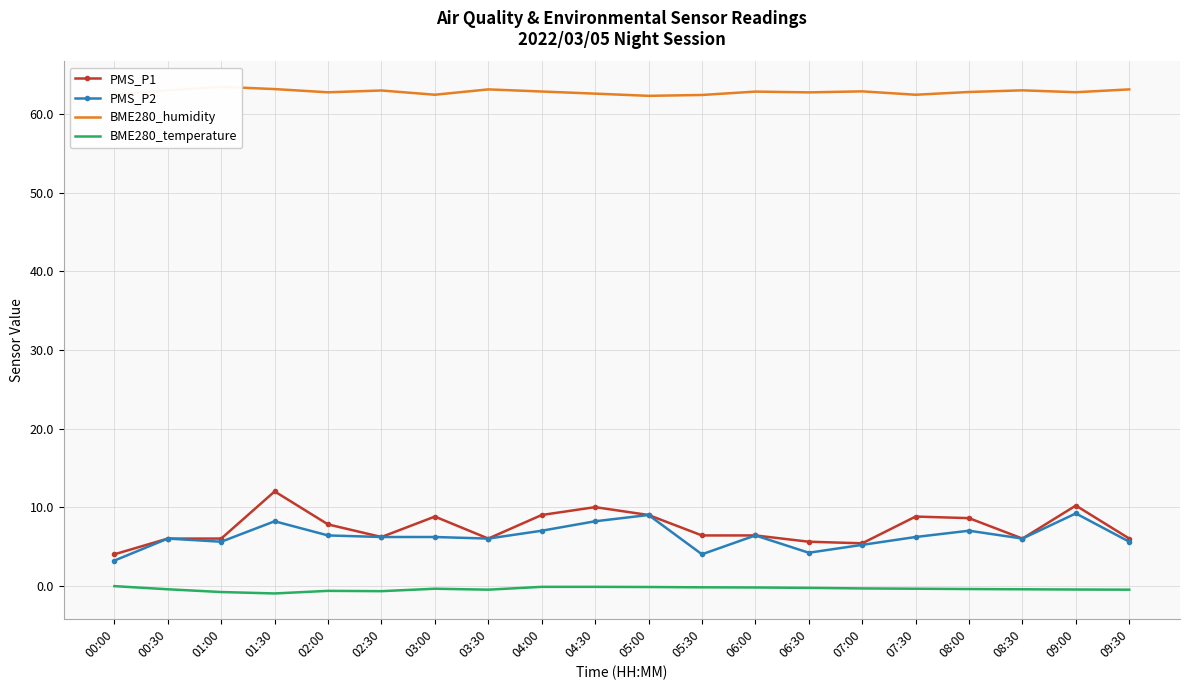

Reading right to left, list all the values displayed in this chart.

PMS_P1: 09:30=6.0	09:00=10.2	08:30=6.0	08:00=8.6	07:30=8.8	07:00=5.4	06:30=5.6	06:00=6.4	05:30=6.4	05:00=9.0	04:30=10.0	04:00=9.0	03:30=6.0	03:00=8.8	02:30=6.2	02:00=7.8	01:30=12.0	01:00=6.0	00:30=6.0	00:00=4.0
PMS_P2: 09:30=5.6	09:00=9.2	08:30=6.0	08:00=7.0	07:30=6.2	07:00=5.2	06:30=4.2	06:00=6.4	05:30=4.0	05:00=9.0	04:30=8.2	04:00=7.0	03:30=6.0	03:00=6.2	02:30=6.2	02:00=6.4	01:30=8.2	01:00=5.6	00:30=6.0	00:00=3.2
BME280_humidity: 09:30=63.1	09:00=62.8	08:30=63.0	08:00=62.8	07:30=62.5	07:00=62.9	06:30=62.8	06:00=62.9	05:30=62.4	05:00=62.3	04:30=62.6	04:00=62.9	03:30=63.1	03:00=62.5	02:30=63.0	02:00=62.8	01:30=63.2	01:00=63.5	00:30=63.0	00:00=62.5
BME280_temperature: 09:30=-0.5	09:00=-0.5	08:30=-0.5	08:00=-0.4	07:30=-0.4	07:00=-0.3	06:30=-0.3	06:00=-0.2	05:30=-0.2	05:00=-0.2	04:30=-0.1	04:00=-0.1	03:30=-0.5	03:00=-0.4	02:30=-0.7	02:00=-0.7	01:30=-1.0	01:00=-0.8	00:30=-0.5	00:00=-0.1